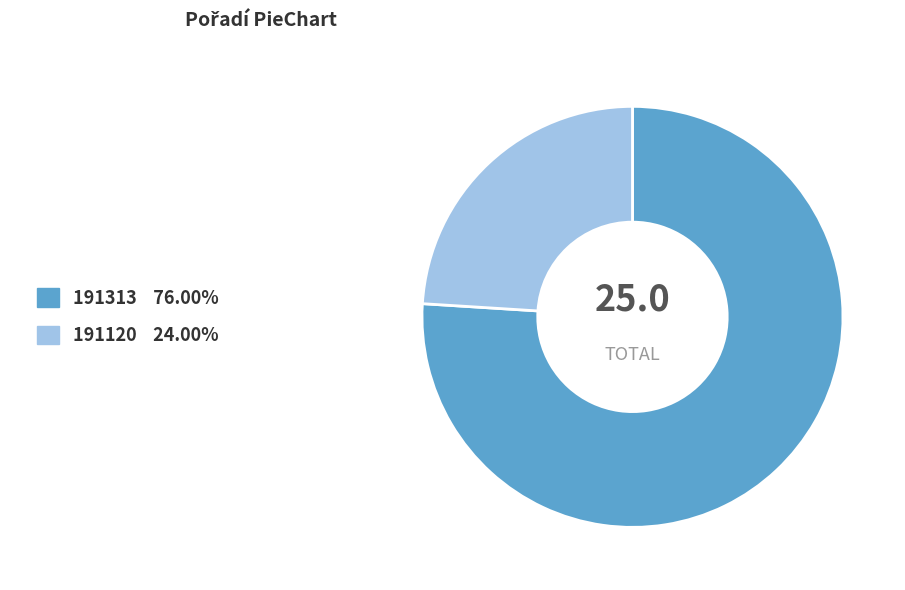

Does 191313 represent more than half of the total?

Yes